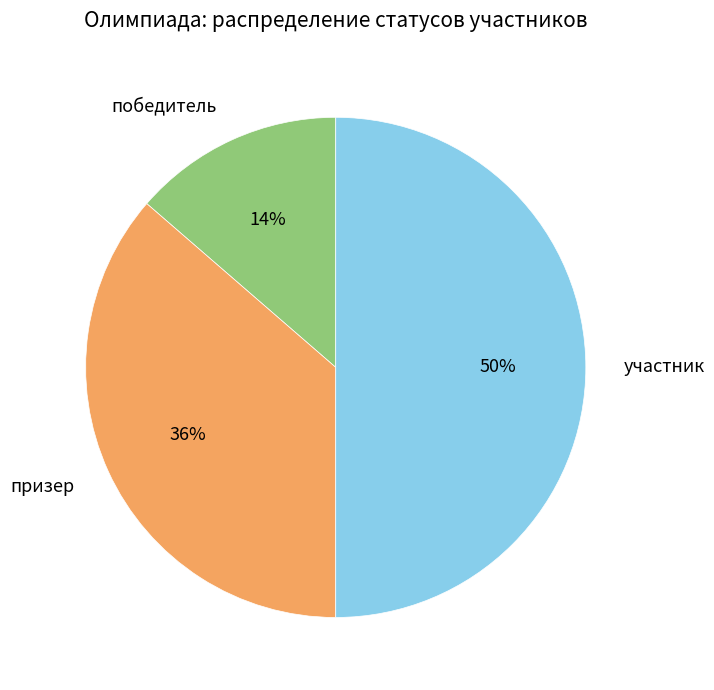

Count the number of slices in the pie.

3